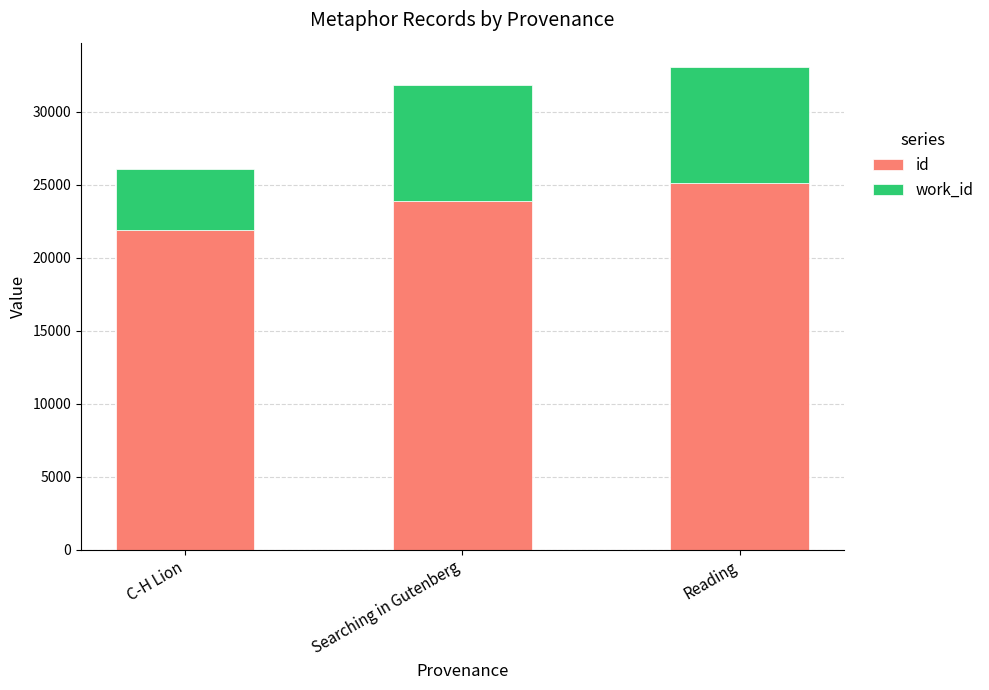

Which category has the highest value in the id series?

Reading